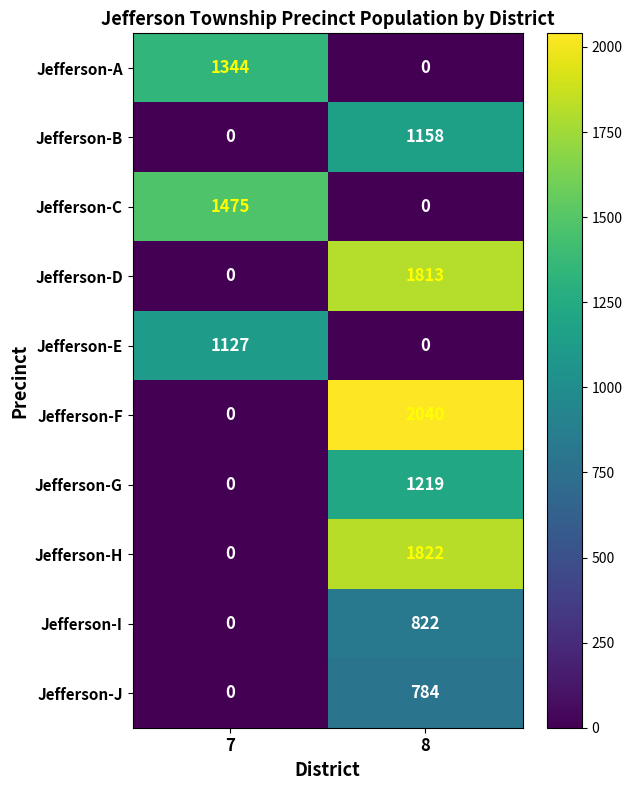

Reading left to right, transcribe all the data shown in this chart.

Jefferson-A: 7=1344	8=0
Jefferson-B: 7=0	8=1158
Jefferson-C: 7=1475	8=0
Jefferson-D: 7=0	8=1813
Jefferson-E: 7=1127	8=0
Jefferson-F: 7=0	8=2040
Jefferson-G: 7=0	8=1219
Jefferson-H: 7=0	8=1822
Jefferson-I: 7=0	8=822
Jefferson-J: 7=0	8=784